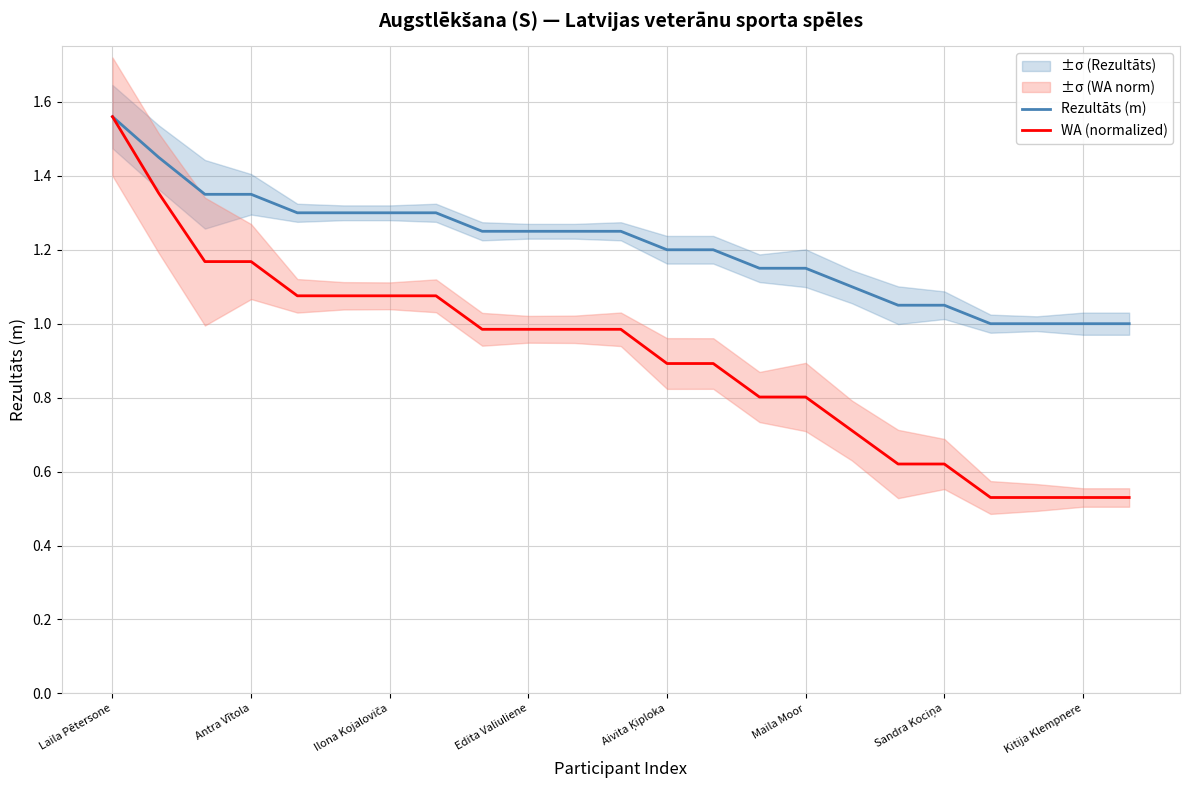

What are all the series names shown in the legend?

Rezultāts (m), WA (normalized)